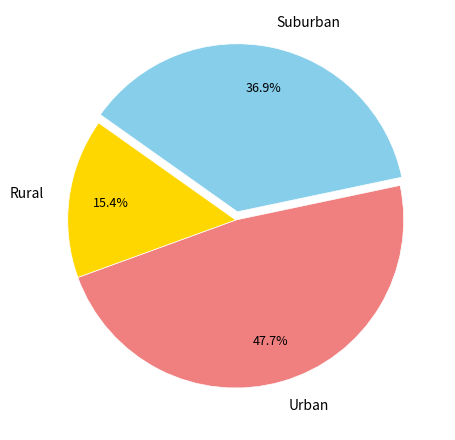

Count the number of slices in the pie.

3